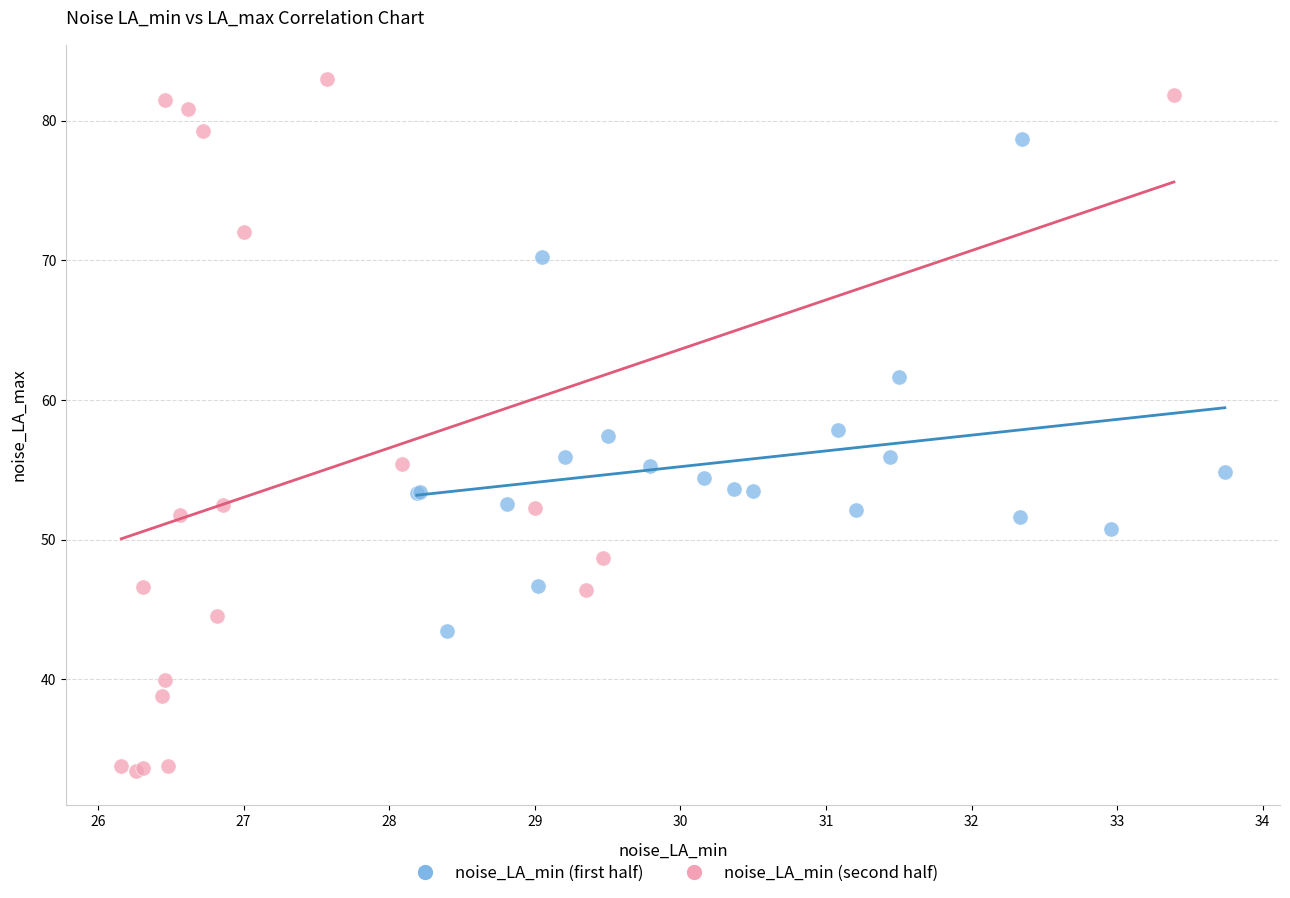

What are all the series names shown in the legend?

noise_LA_min (first half), noise_LA_min (second half)